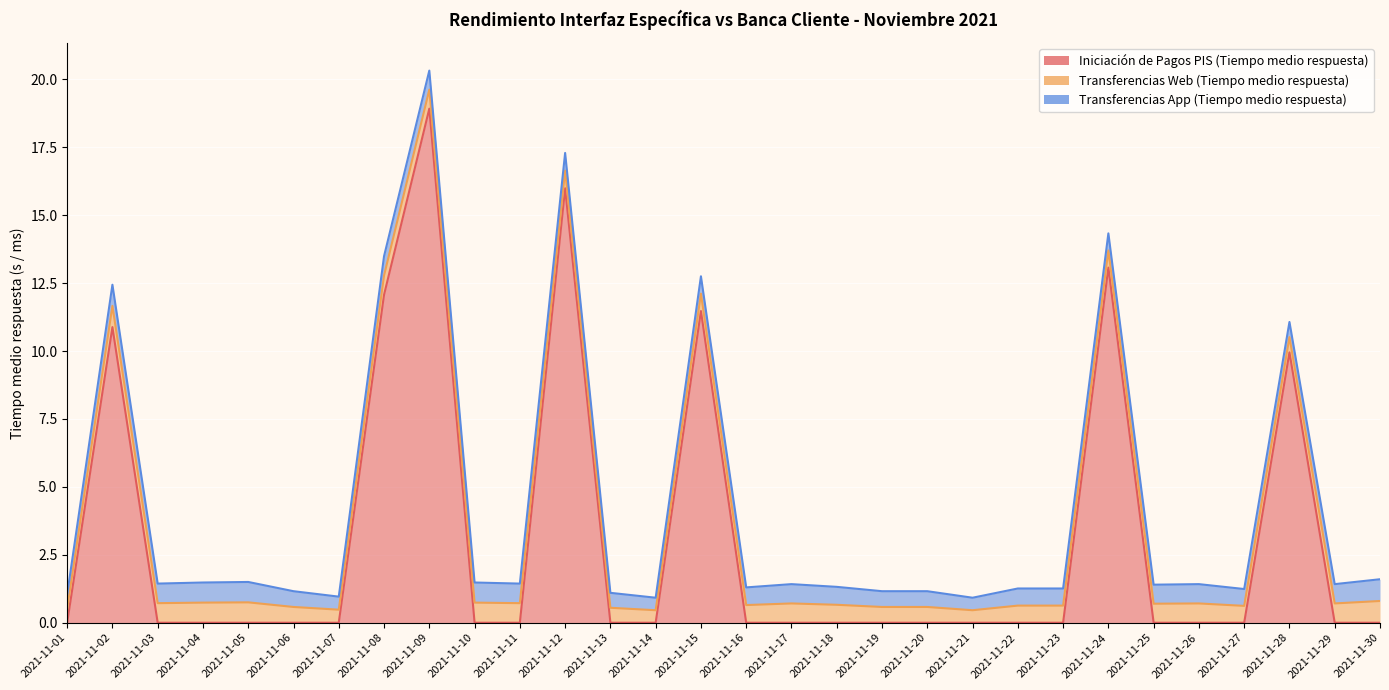

Reading left to right, extract all data points from this chart.

Iniciación de Pagos PIS (Tiempo medio respuesta): 0.0	10.9	0.0	0.0	0.0	0.0	0.0	12.1	18.9	0.0	0.0	16.0	0.0	0.0	11.5	0.0	0.0	0.0	0.0	0.0	0.0	0.0	0.0	13.1	0.0	0.0	0.0	9.9	0.0	0.0
Transferencias Web (Tiempo medio respuesta): 0.5	0.8	0.7	0.7	0.8	0.6	0.5	0.7	0.7	0.7	0.7	0.7	0.6	0.5	0.6	0.7	0.7	0.7	0.6	0.6	0.5	0.6	0.6	0.6	0.7	0.7	0.6	0.6	0.7	0.8
Transferencias App (Tiempo medio respuesta): 0.5	0.8	0.7	0.7	0.8	0.6	0.5	0.7	0.7	0.7	0.7	0.7	0.6	0.5	0.6	0.7	0.7	0.7	0.6	0.6	0.5	0.6	0.6	0.6	0.7	0.7	0.6	0.6	0.7	0.8